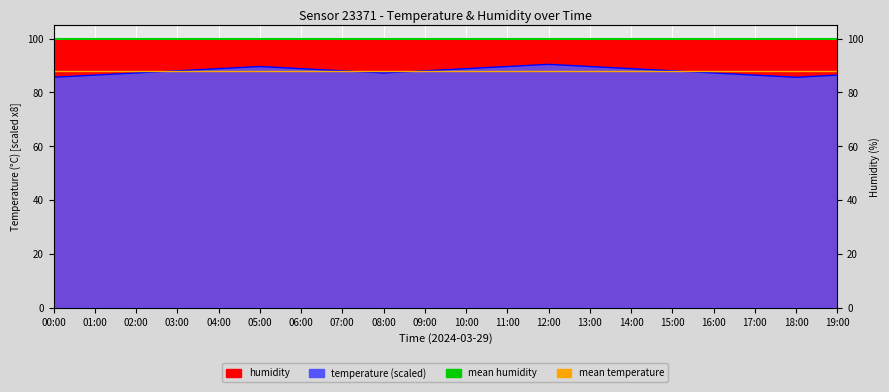

True or false: mean temperature (scaled) has a value of 87.9 at 01:00.

True